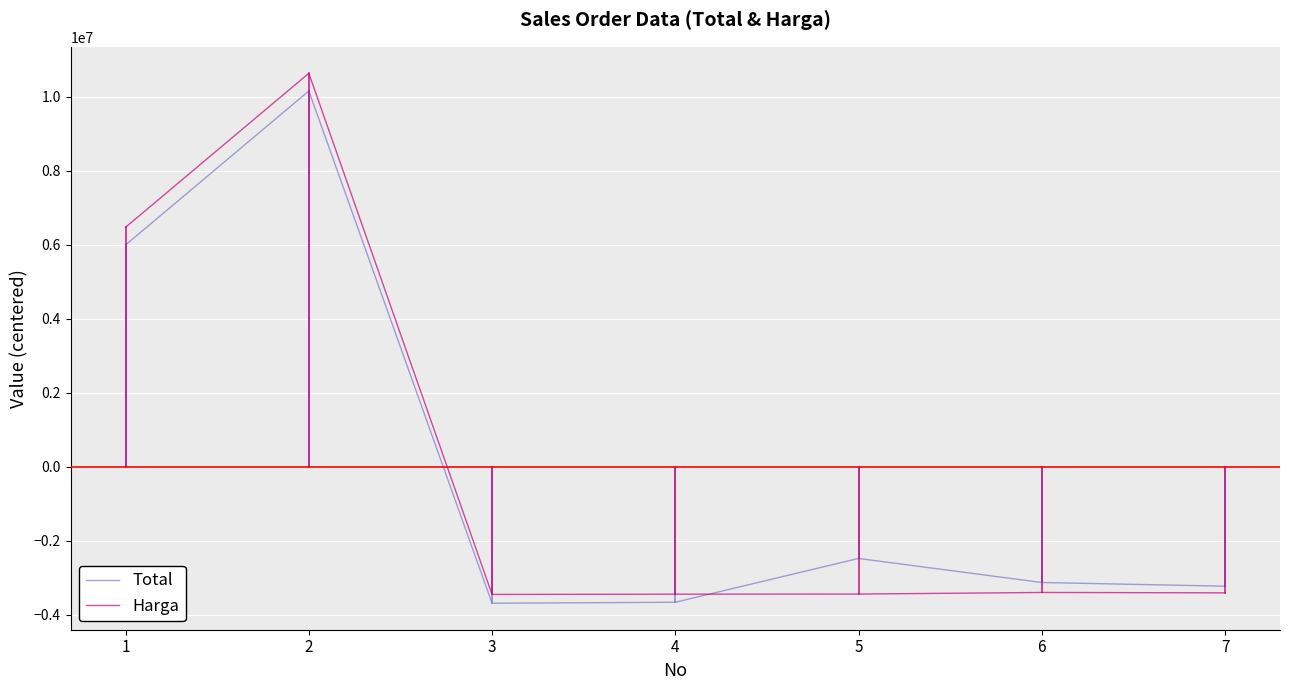

Which series changed the most between 3 and 6?

Total